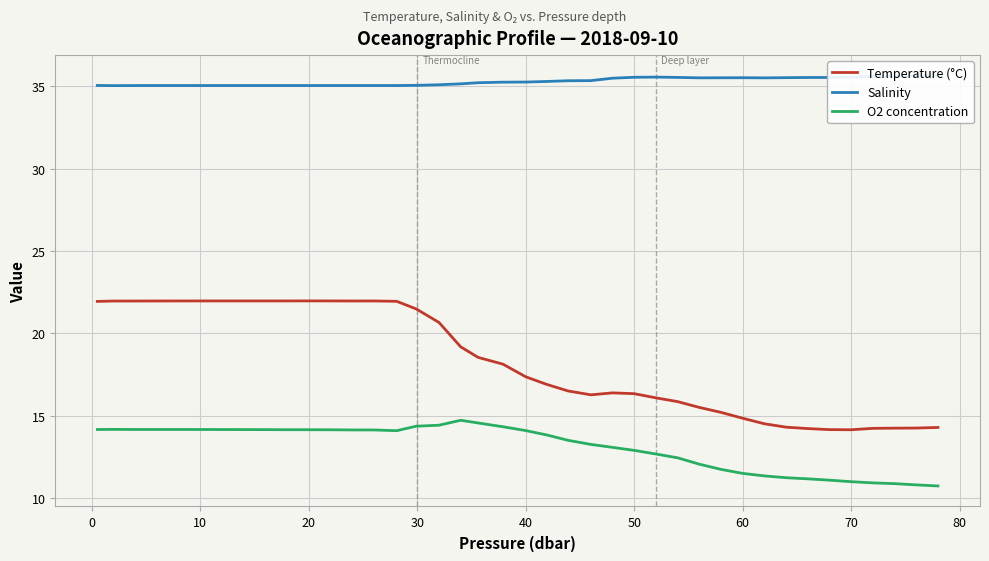

What are all the series names shown in the legend?

Temperature (°C), Salinity, O2 concentration